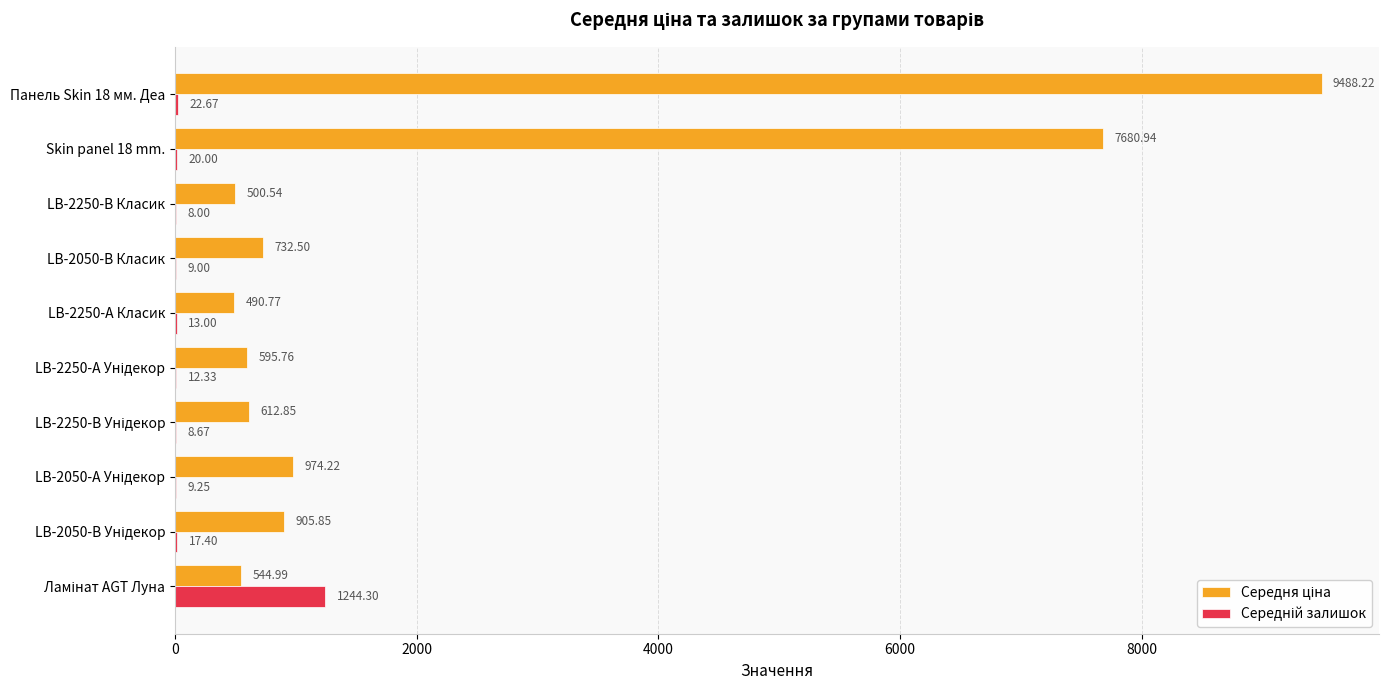

What is the total value across all series at LB-2250-А Класик?

503.8